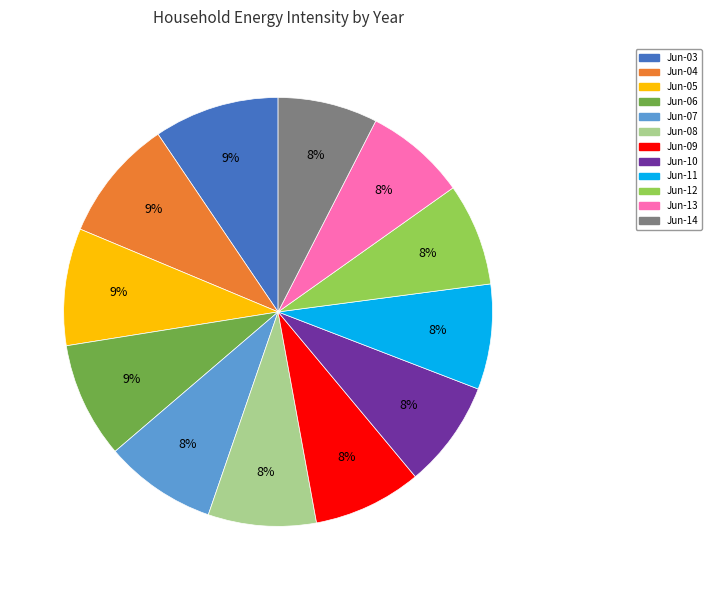

How many slices are in this pie chart?

12